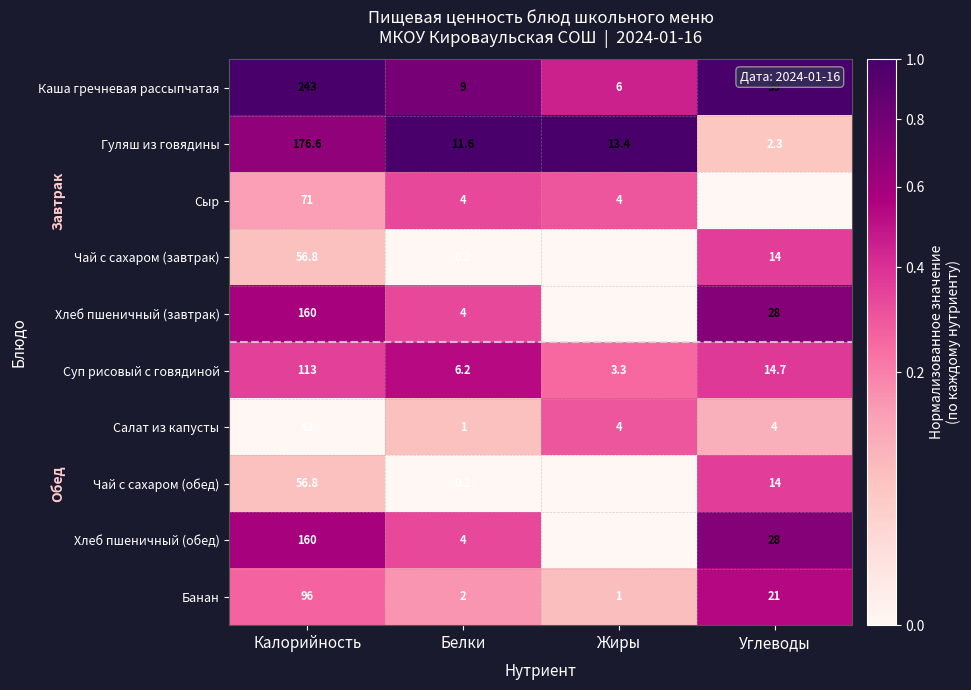

Where is Гуляш из говядины nearest to the value 89?

Жиры